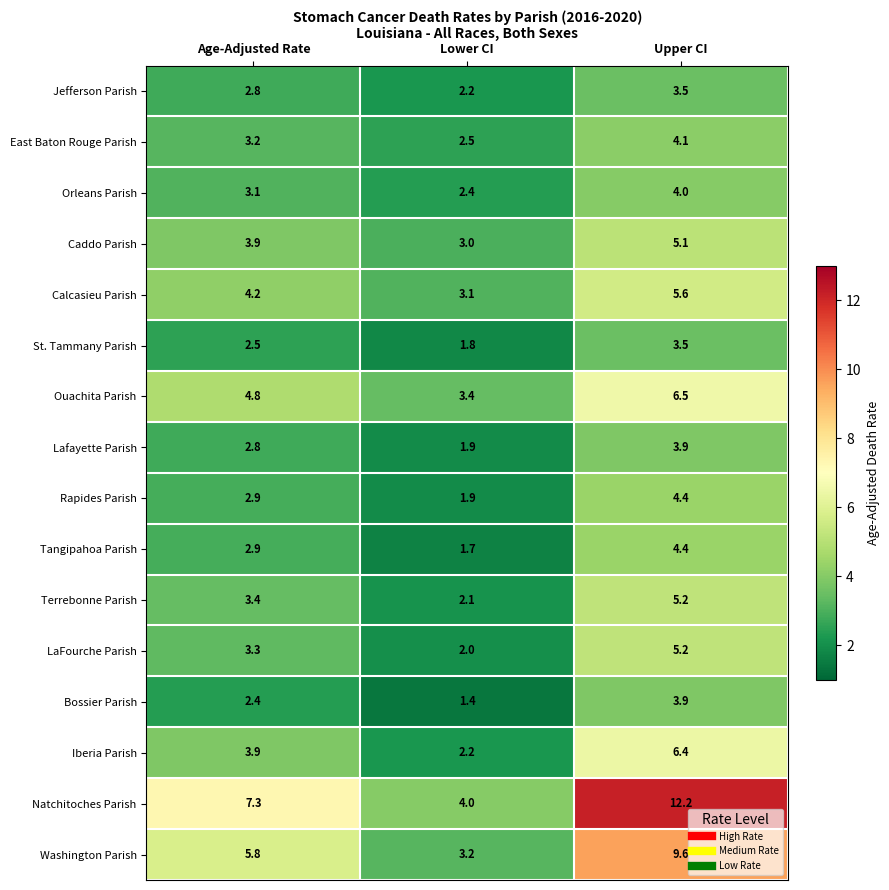

List the labels in order of Rapides Parish value, smallest first.

Lower CI, Age-Adjusted Rate, Upper CI